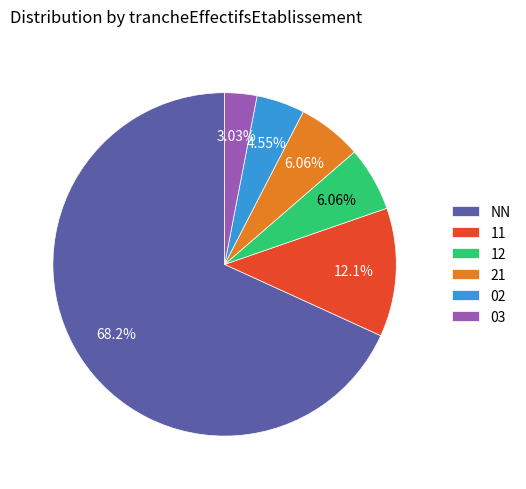

What is the ratio of the value at 02 to the value at 11?

0.4